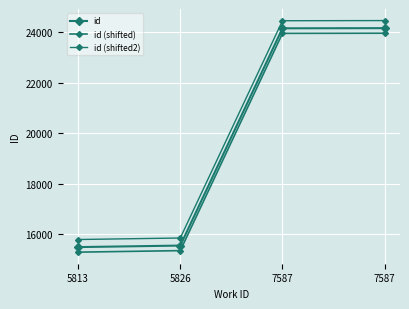

Count the number of categories in the chart.

4